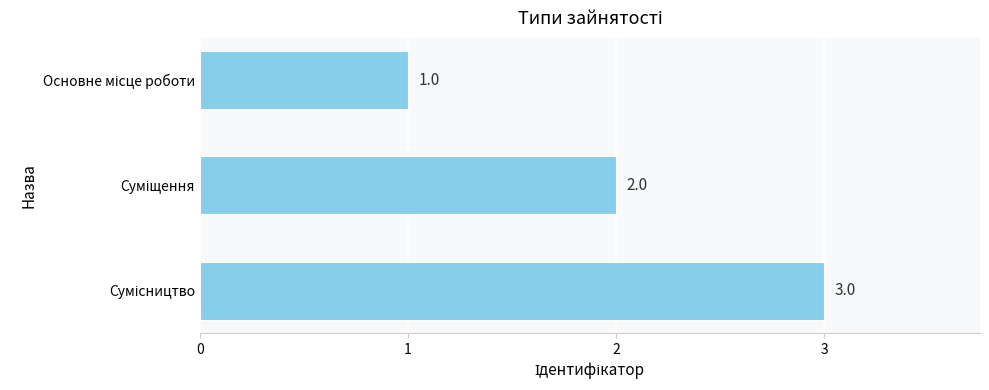

How many values are between 1 and 3?

3